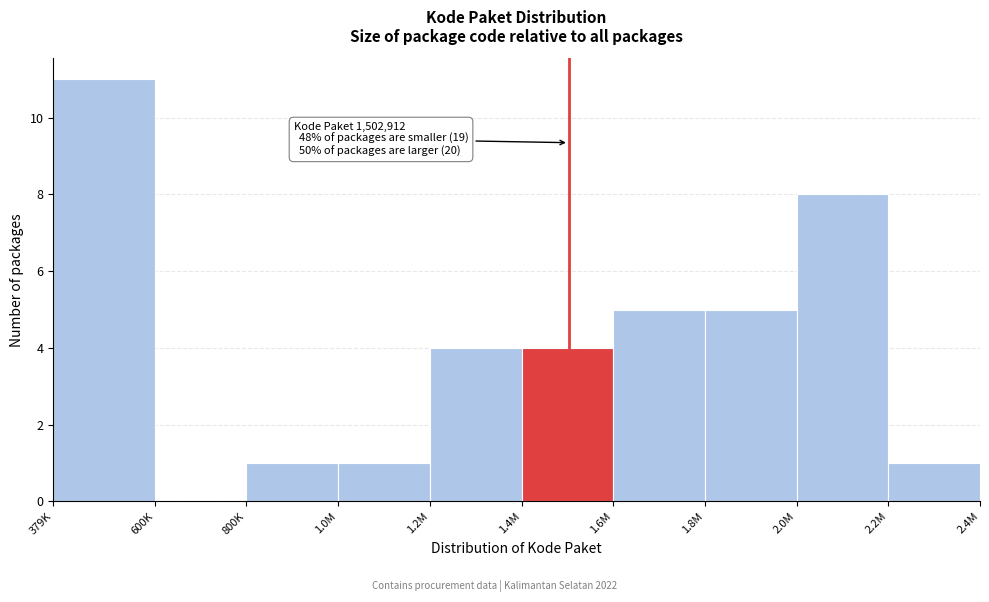

Reading left to right, list all the values displayed in this chart.

379K=11	600K=0	800K=1	1.0M=1	1.2M=4	1.4M=4	1.6M=5	1.8M=5	2.0M=8	2.2M=1